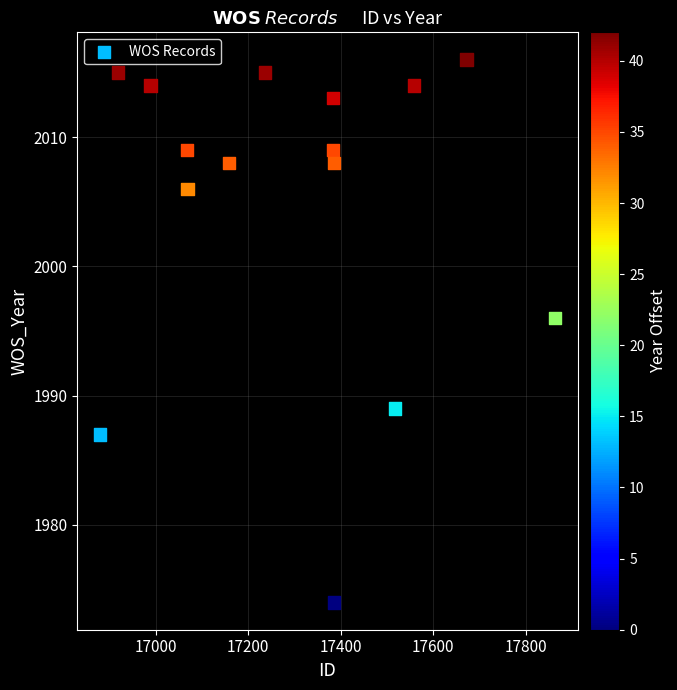

What Y value in the scatter plot is closest to 1995?

1996